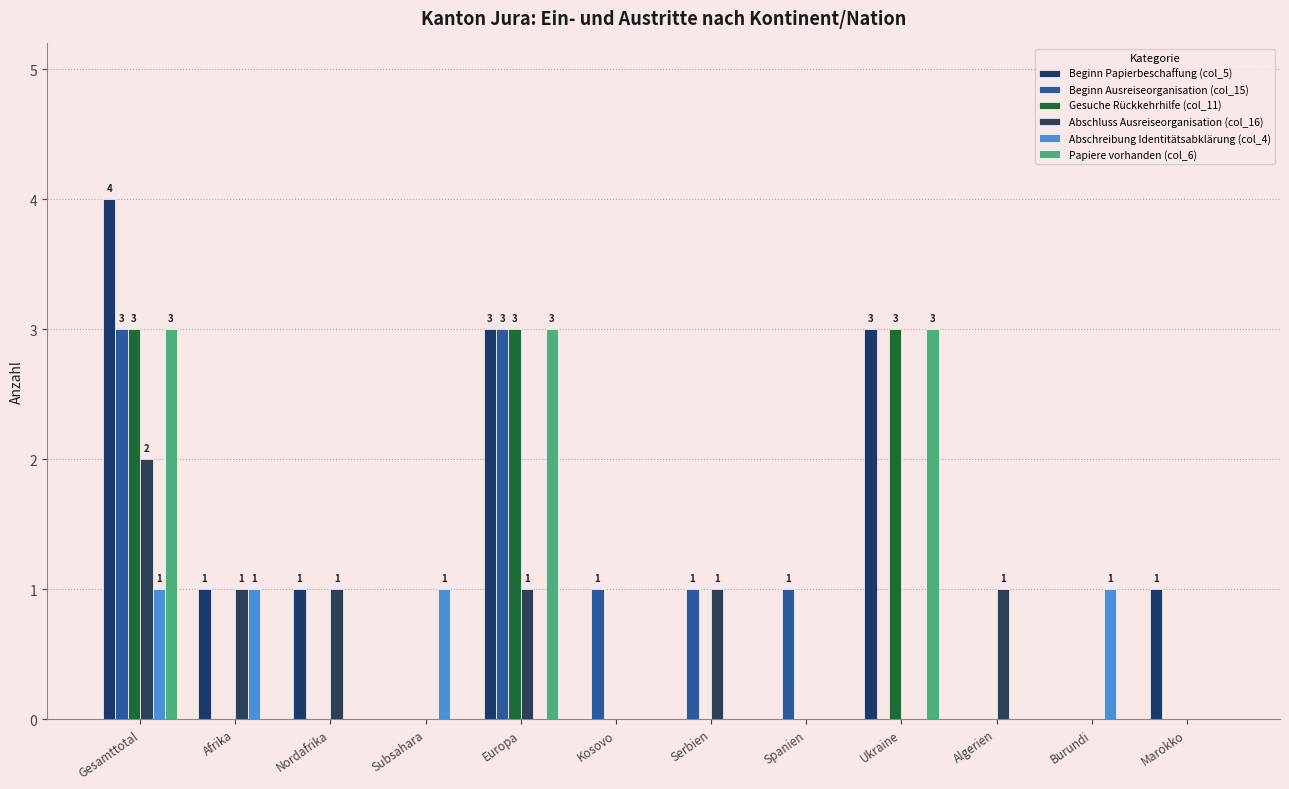

How many groups of bars are there?

12